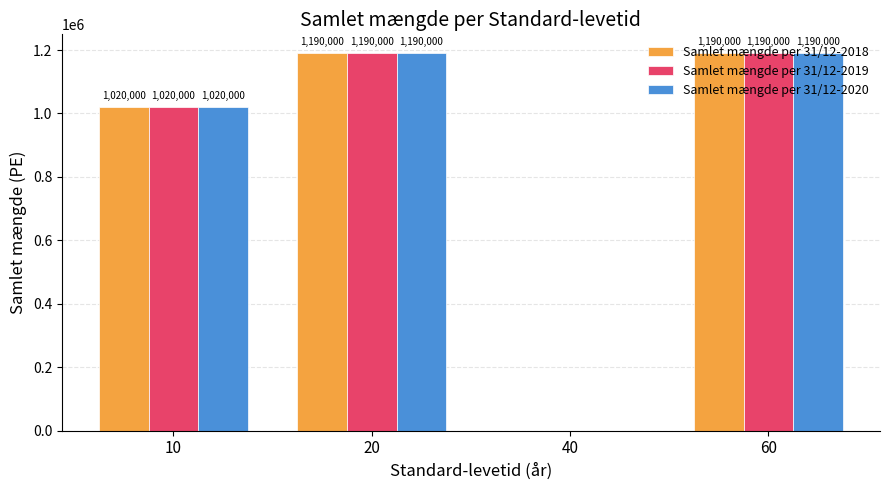

How many data points does each series have?

4